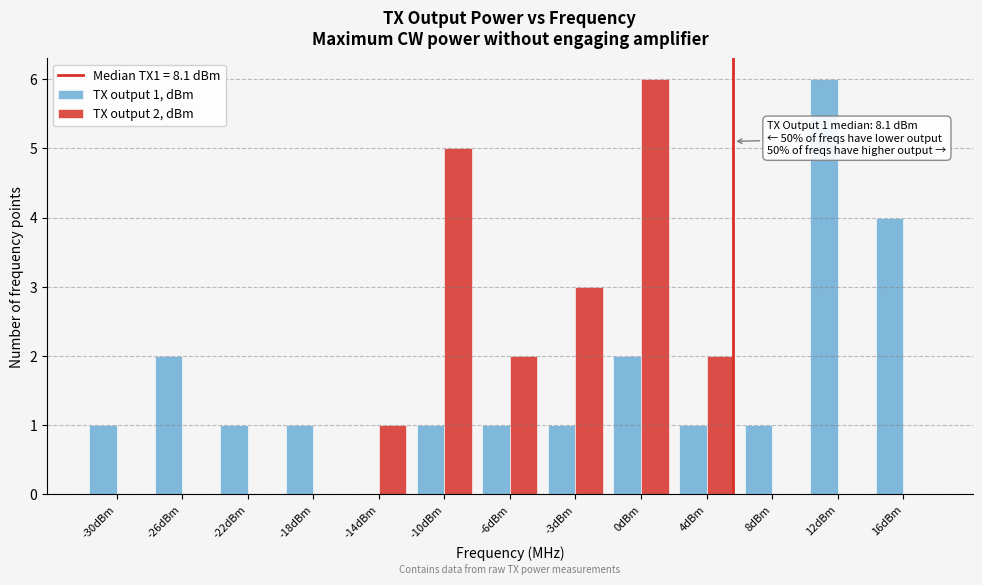

Reading right to left, list all the values displayed in this chart.

TX output 1, dBm: 16dBm=4	12dBm=6	8dBm=1	4dBm=1	0dBm=2	-3dBm=1	-6dBm=1	-10dBm=1	-14dBm=0	-18dBm=1	-22dBm=1	-26dBm=2	-30dBm=1
TX output 2, dBm: 16dBm=0	12dBm=0	8dBm=0	4dBm=2	0dBm=6	-3dBm=3	-6dBm=2	-10dBm=5	-14dBm=1	-18dBm=0	-22dBm=0	-26dBm=0	-30dBm=0